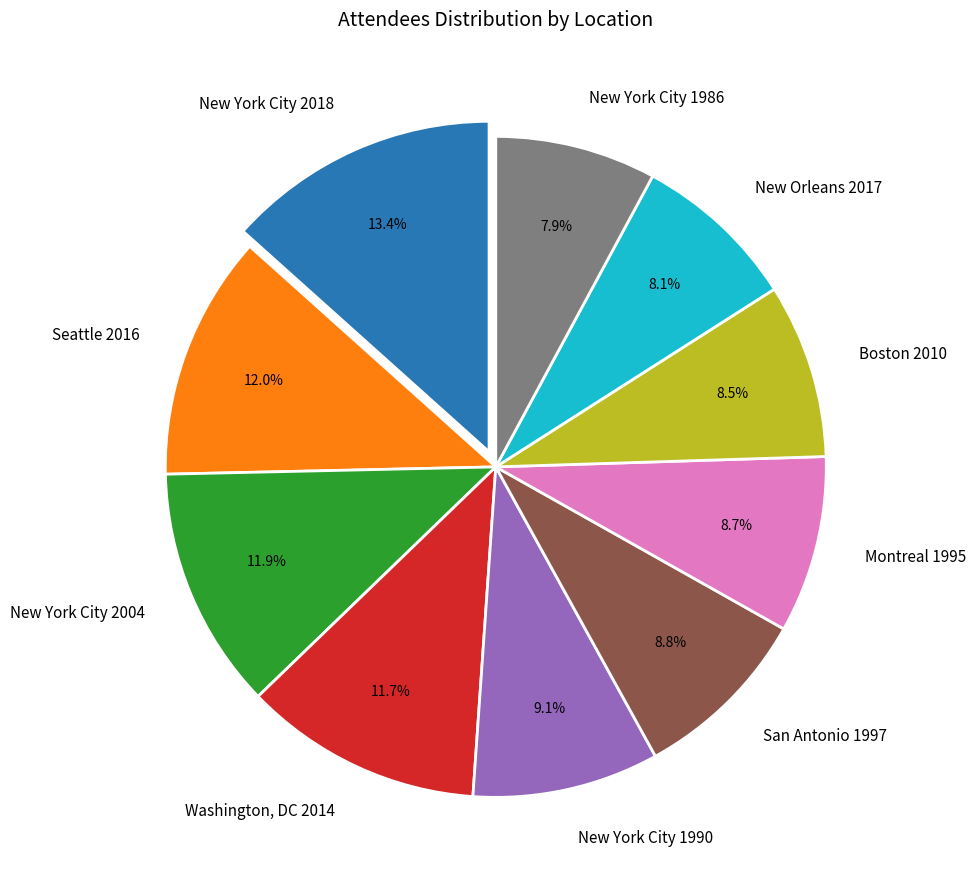

Is there a majority slice in this chart?

No